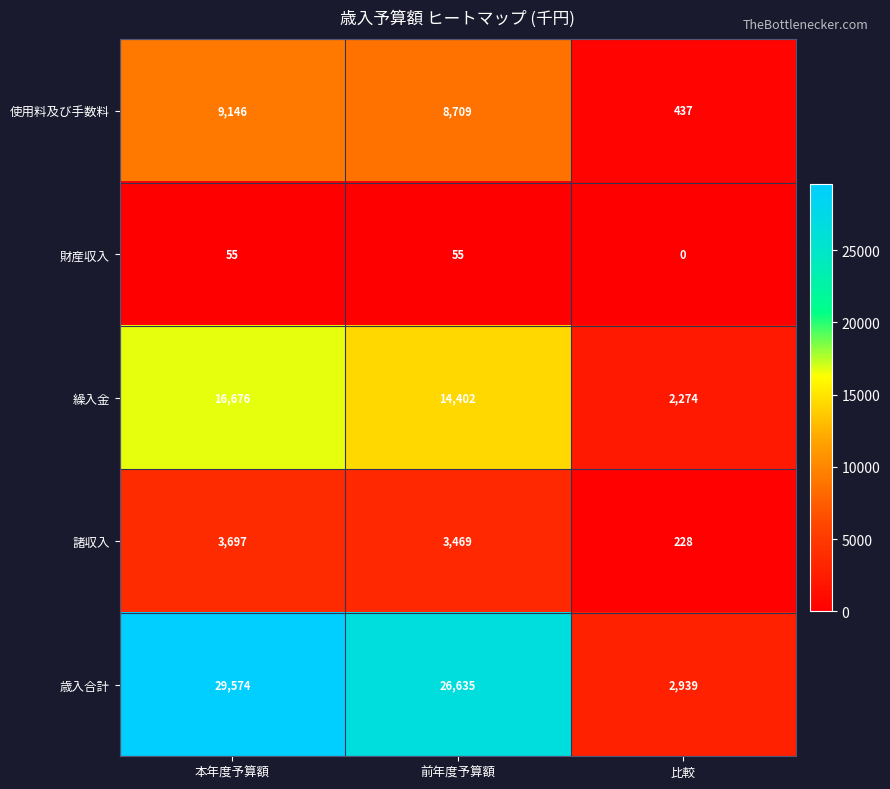

Is the value of 財産収入 at 比較 greater than the value of 歳入合計 at 本年度予算額?

No